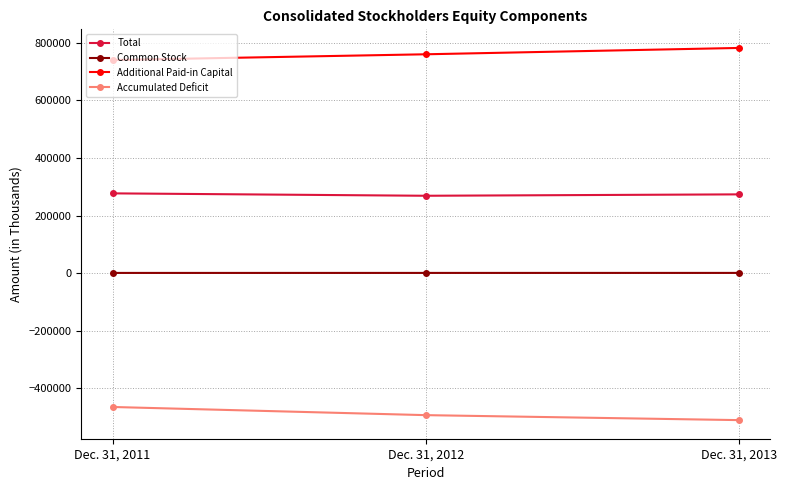

How many distinct data groups are displayed?

4